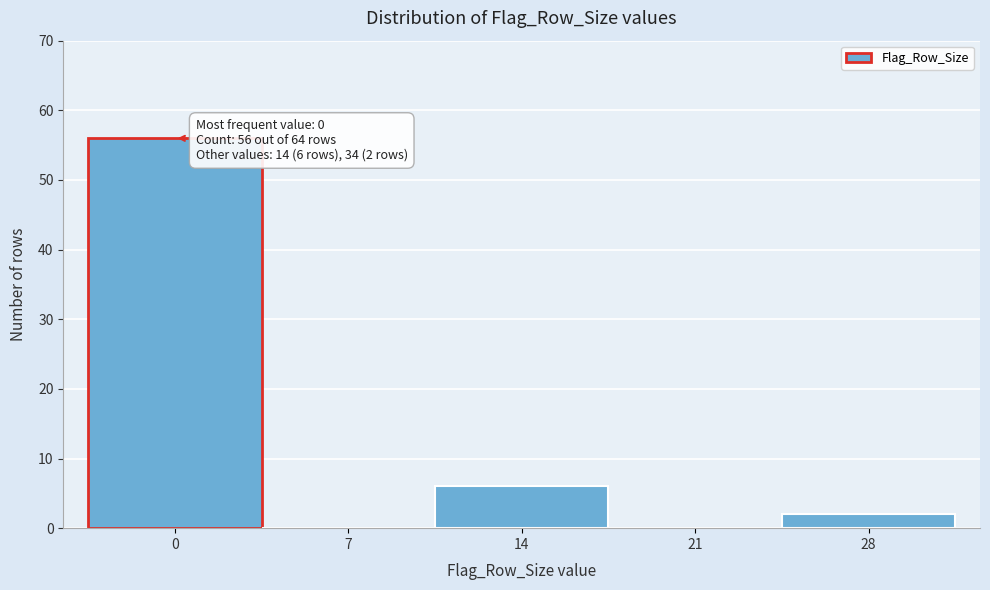

Reading left to right, list all the values displayed in this chart.

0=56	7=0	14=6	21=0	28=2